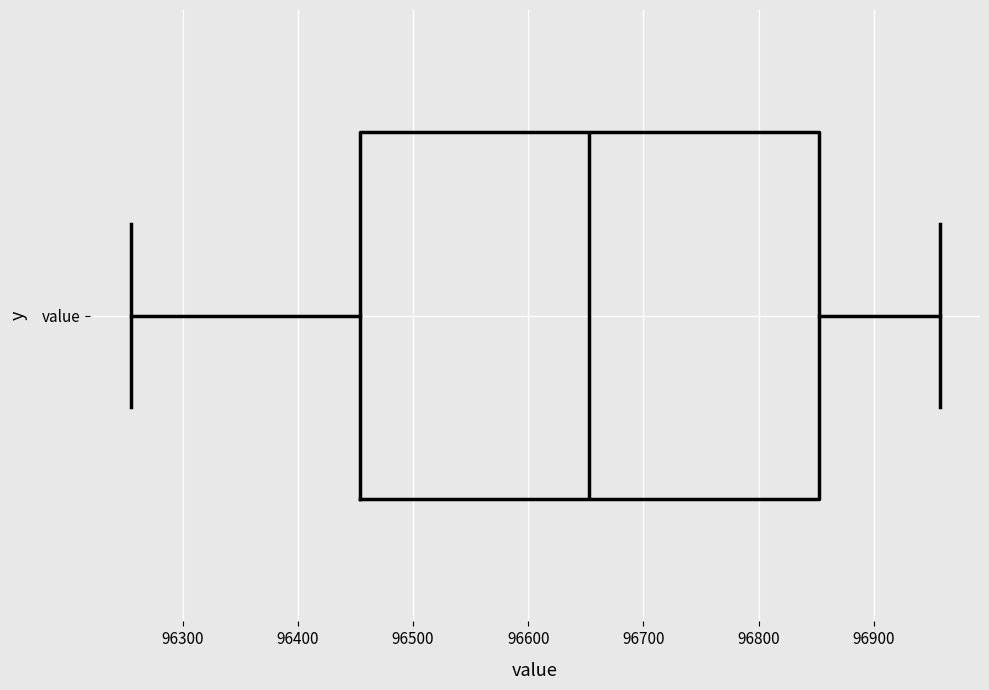

Transcribe this box plot: give where the median line is, the range the box spans, and where the two whiskers end, as read against the x-axis. The values are not printed on the chart, so give them approximately, as read against the axis.

median 96650, box 96450 to 96850, whiskers 96260 to 96960